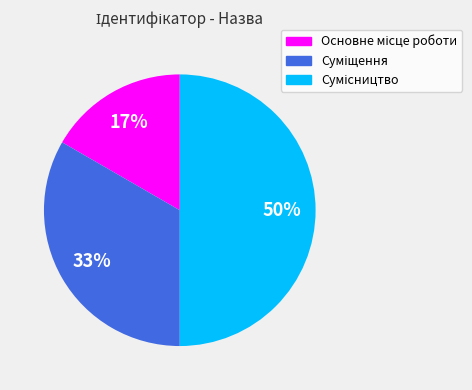

Count the number of slices in the pie.

3